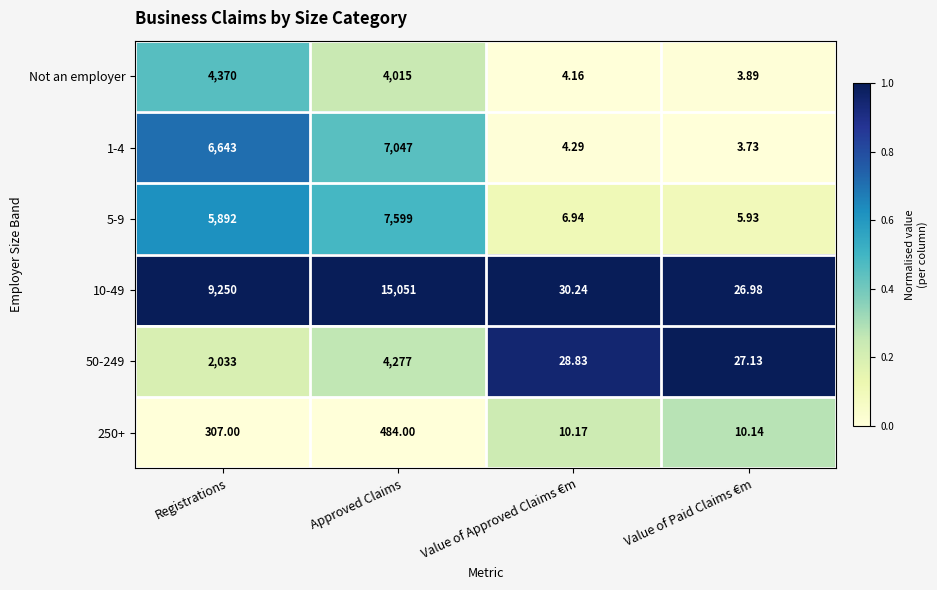

At which category is the sum across all series the highest?

Approved Claims